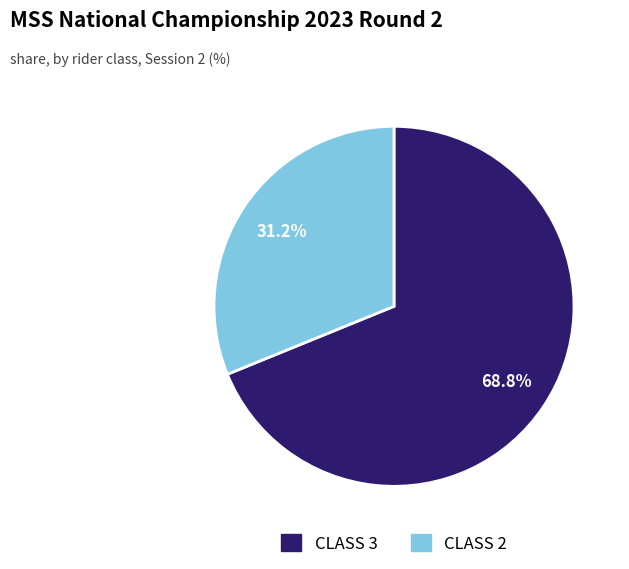

Is the sum of CLASS 3 and CLASS 2 greater than half?

Yes